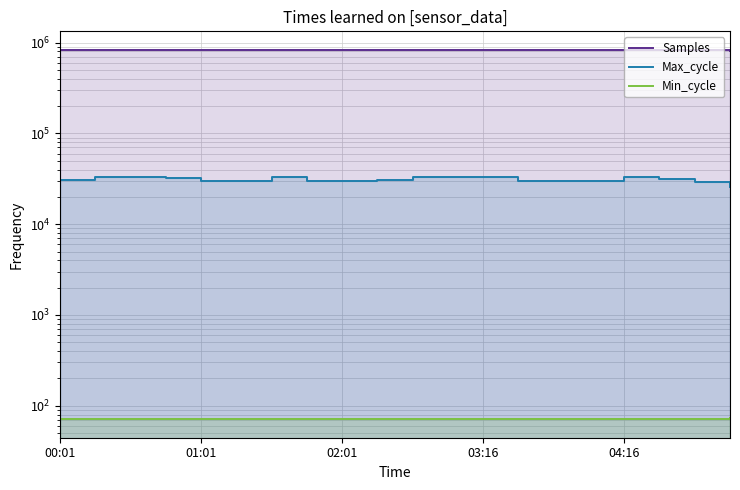

What is the spread (max minus min) of values at 02:01?

828289